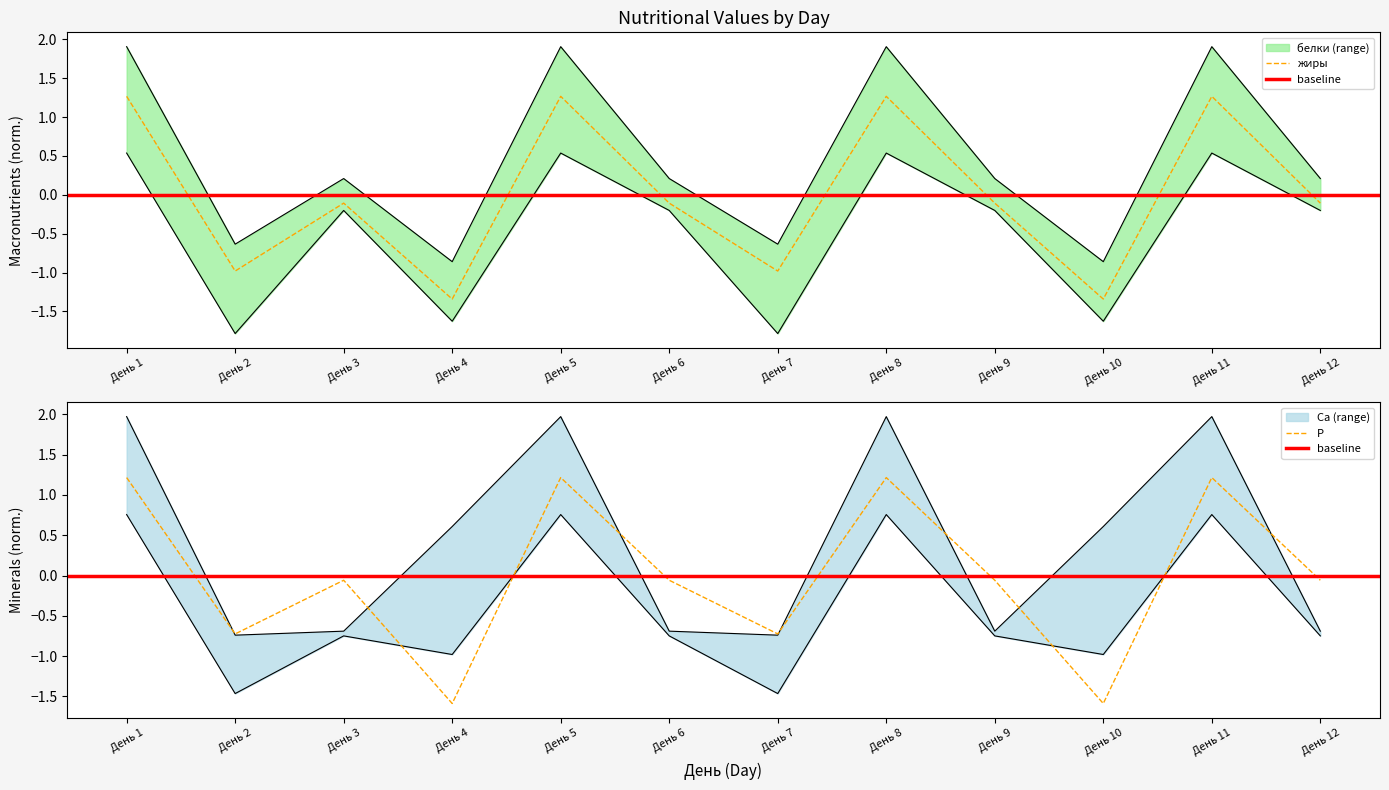

What is the spread (max minus min) of values at День 2?

0.8